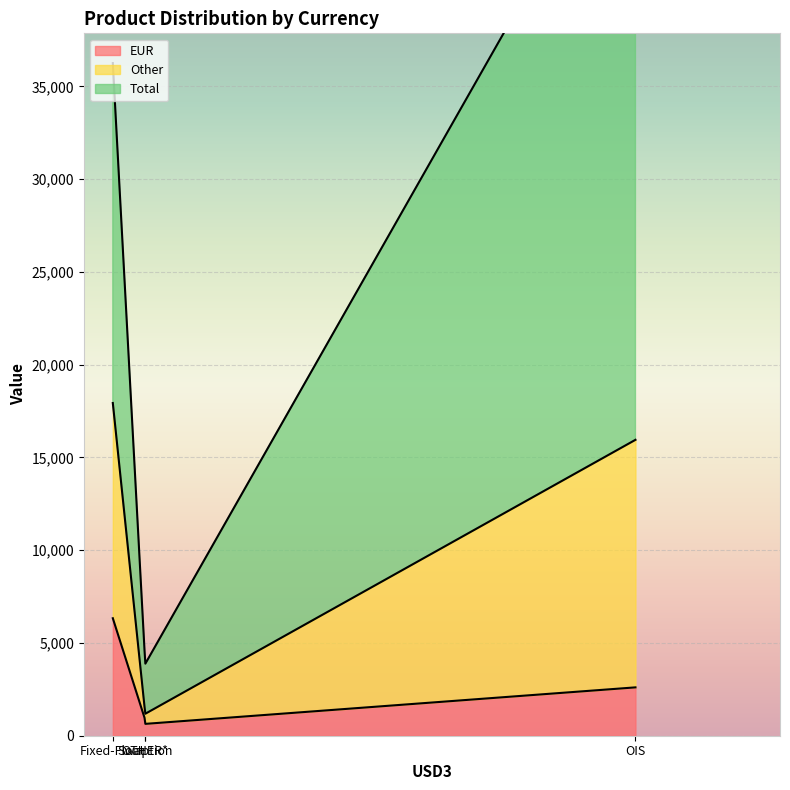

True or false: EUR has more than 2 points higher than both neighbors.

False